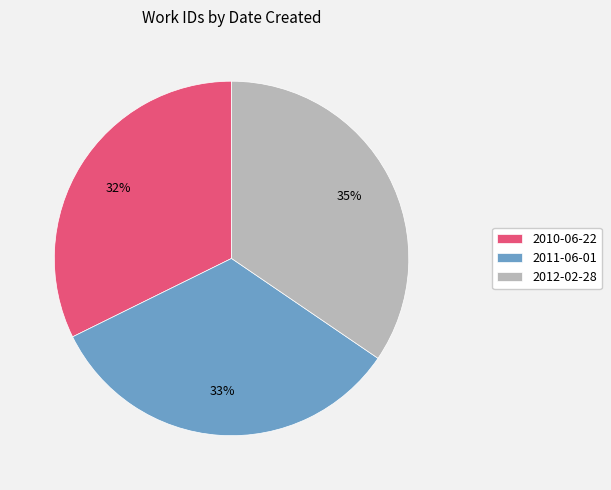

Which has a higher value, 2011-06-01 or 2010-06-22?

2011-06-01